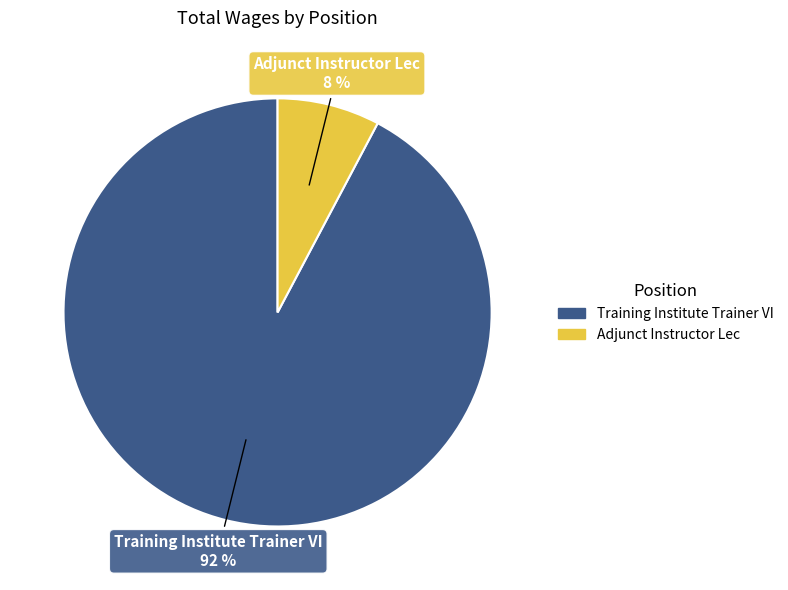

To the nearest percent, what is the combined percentage of Adjunct Instructor Lec and Training Institute Trainer VI?

100%